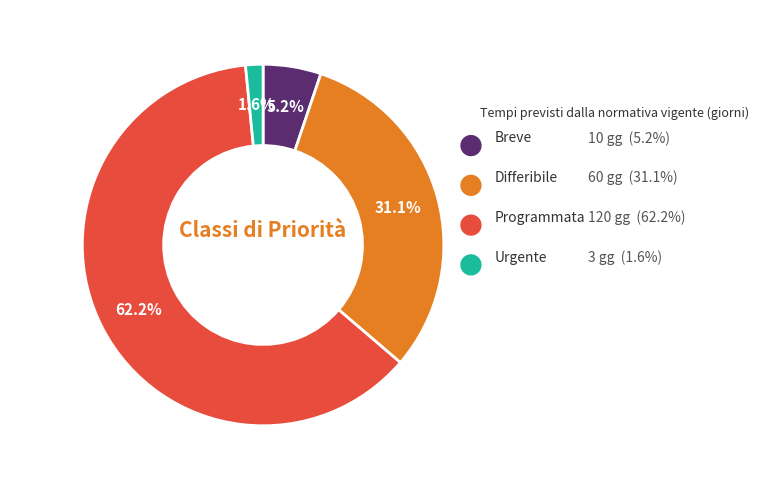

Does any single category account for the majority?

Yes